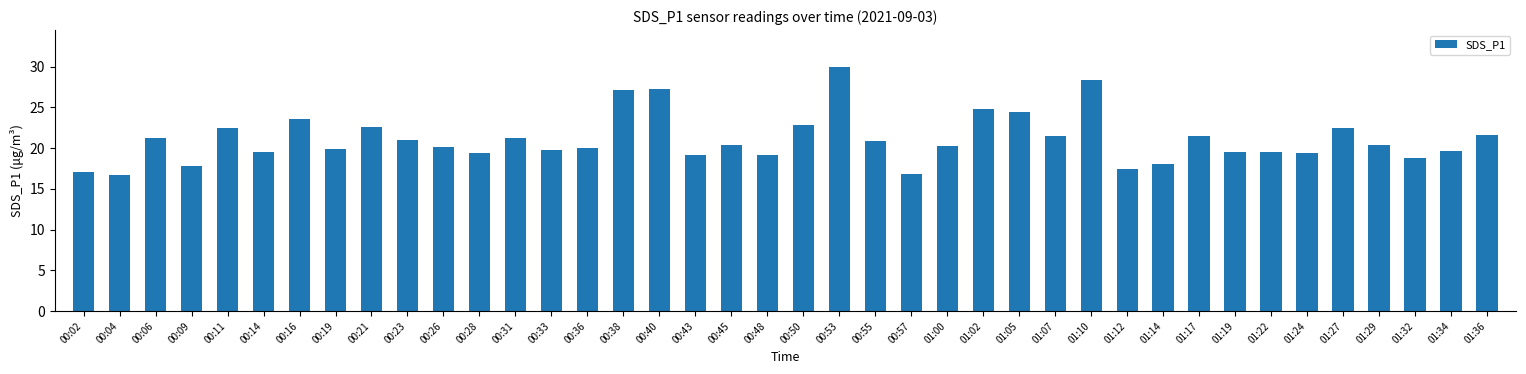

Does the chart contain stacked bars?

No